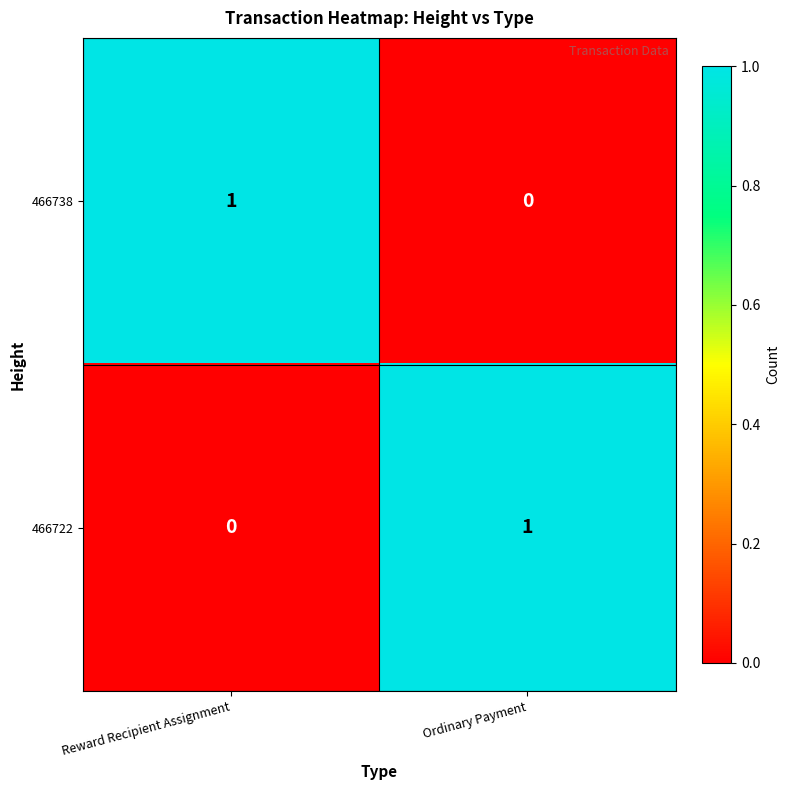

Rank the series at Reward Recipient Assignment from highest to lowest value.

466738, 466722